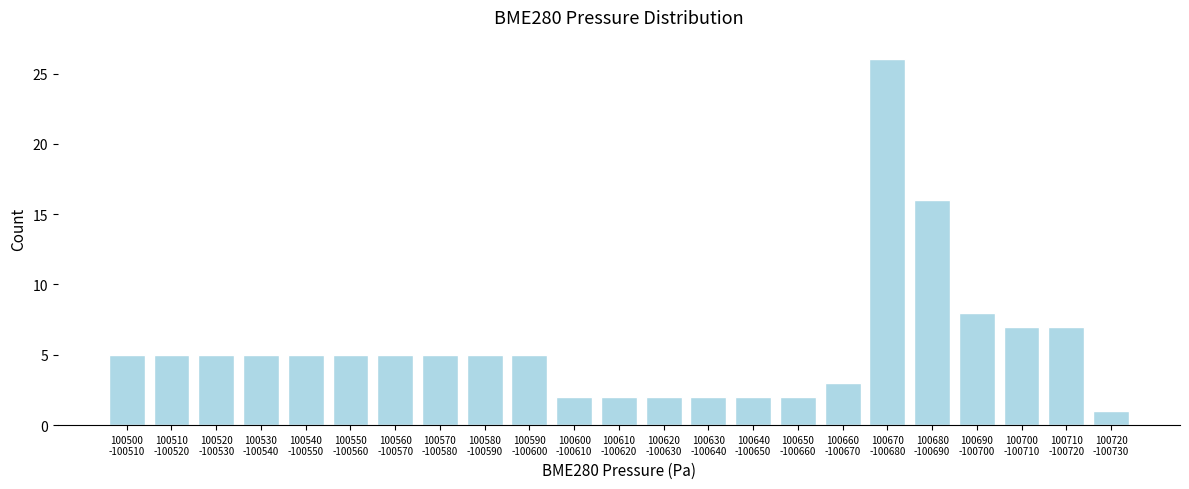

Reading left to right, extract all data points from this chart.

5	5	5	5	5	5	5	5	5	5	2	2	2	2	2	2	3	26	16	8	7	7	1